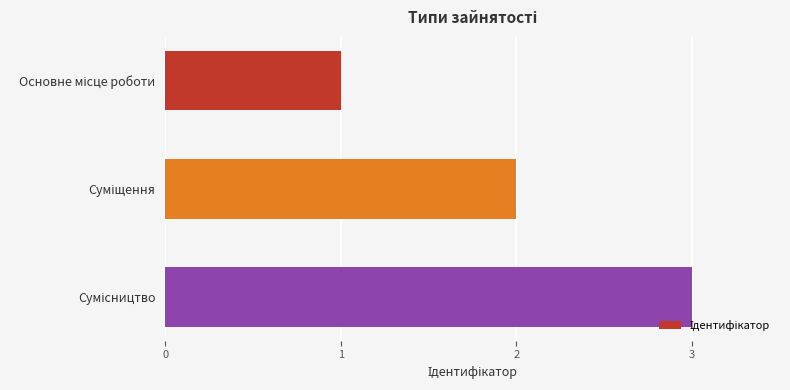

What is the sum of all values?

6